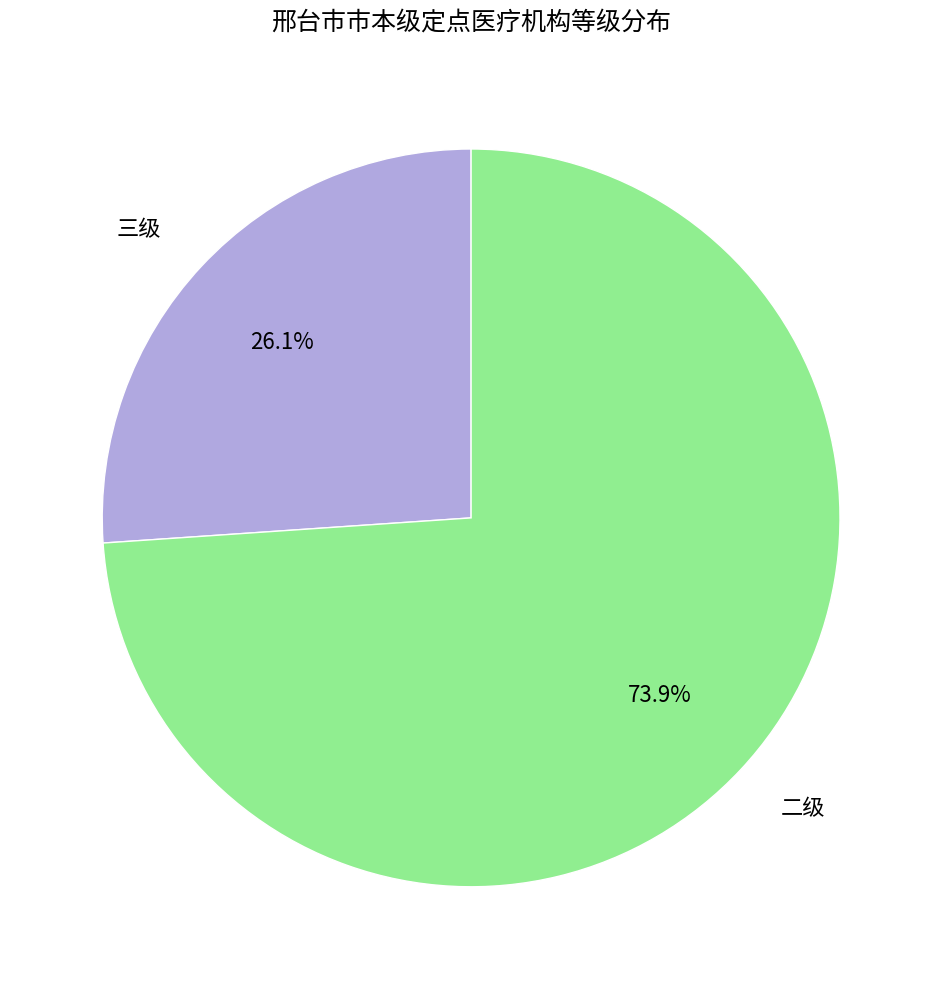

The 二级 slice represents 74% of the pie. True or false?

True